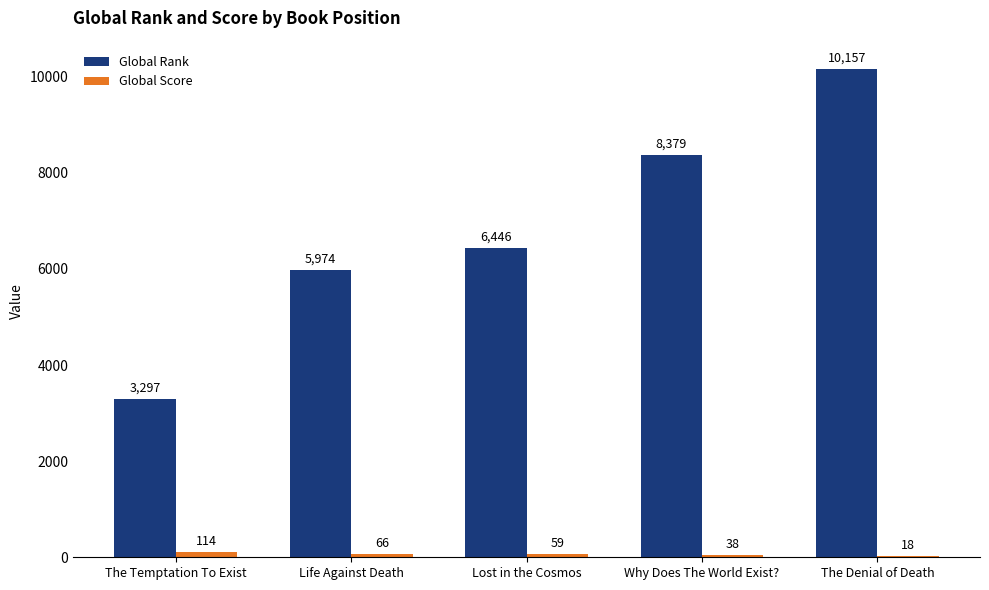

Reading left to right, what are all the values shown in this chart?

Global Rank: 3297	5974	6446	8379	10157
Global Score: 114	66	59	38	18